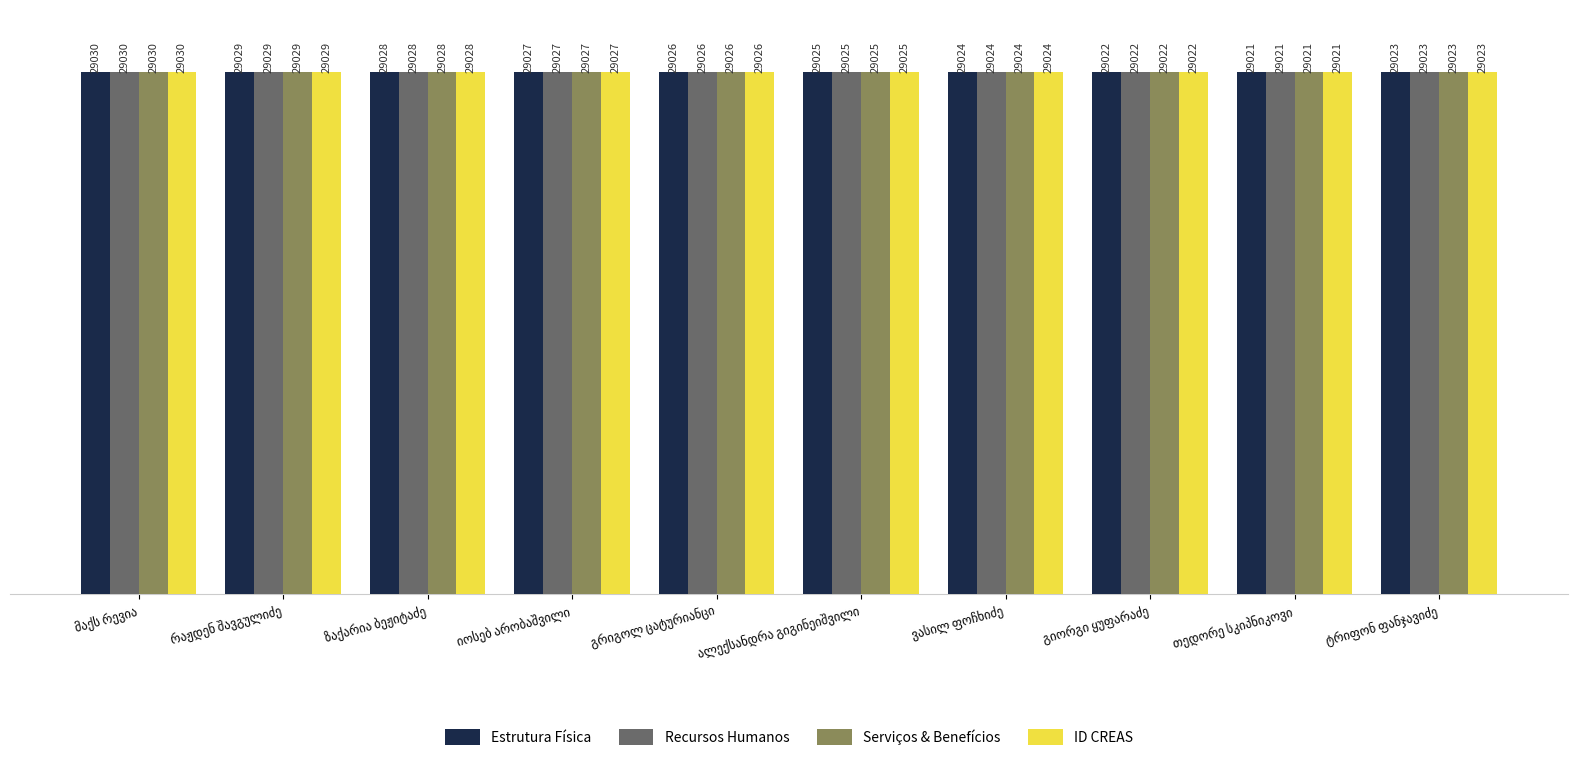

What are all the series names shown in the legend?

Estrutura Física, Recursos Humanos, Serviços & Benefícios, ID CREAS